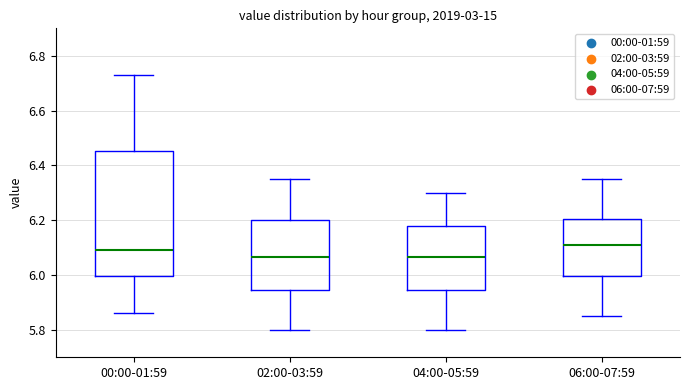

Which box is the tallest, from its lower edge to its upper edge?

00:00-01:59